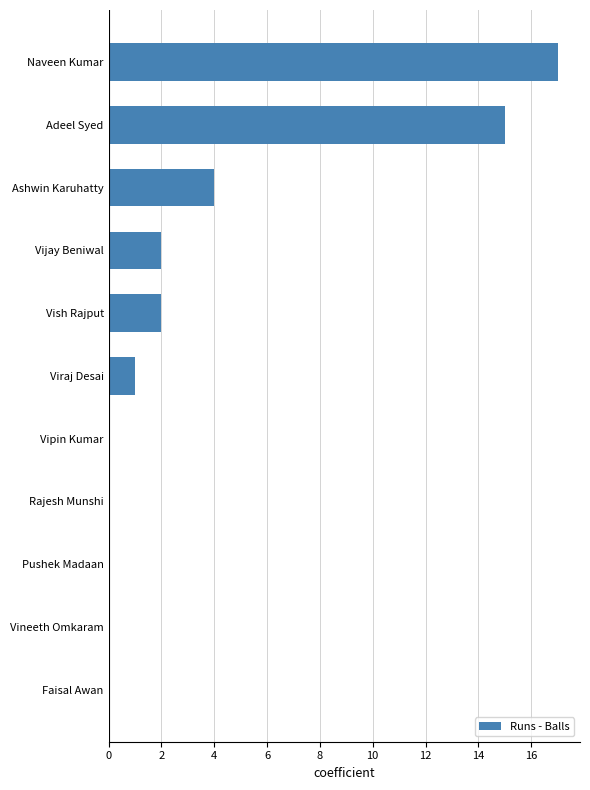

What is the approximate value at Ashwin Karuhatty?

4